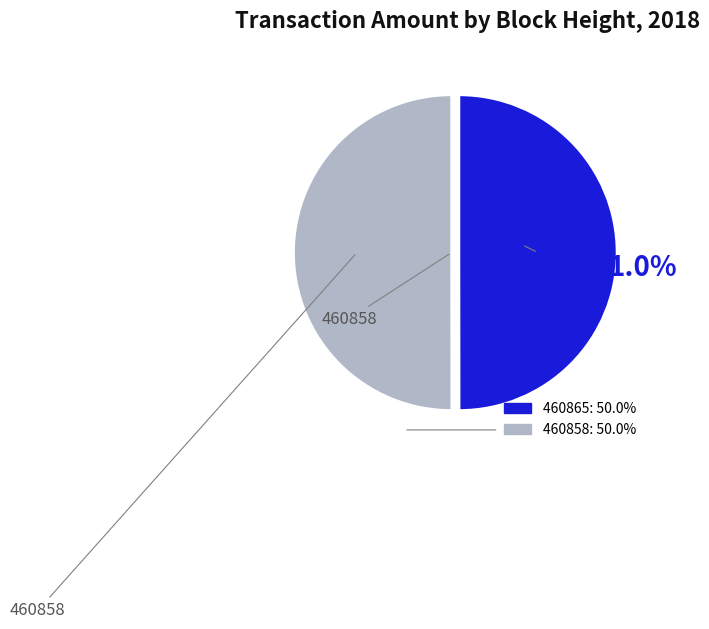

Do 460865 and 460858 together represent more than half of the pie?

Yes